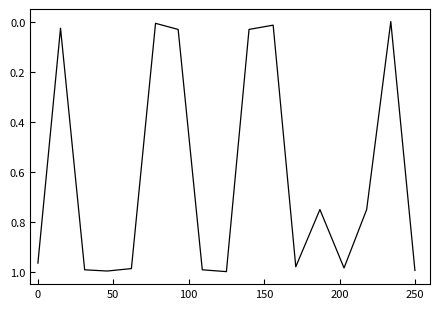

Is it true that the value at 0 is 1.7?

False